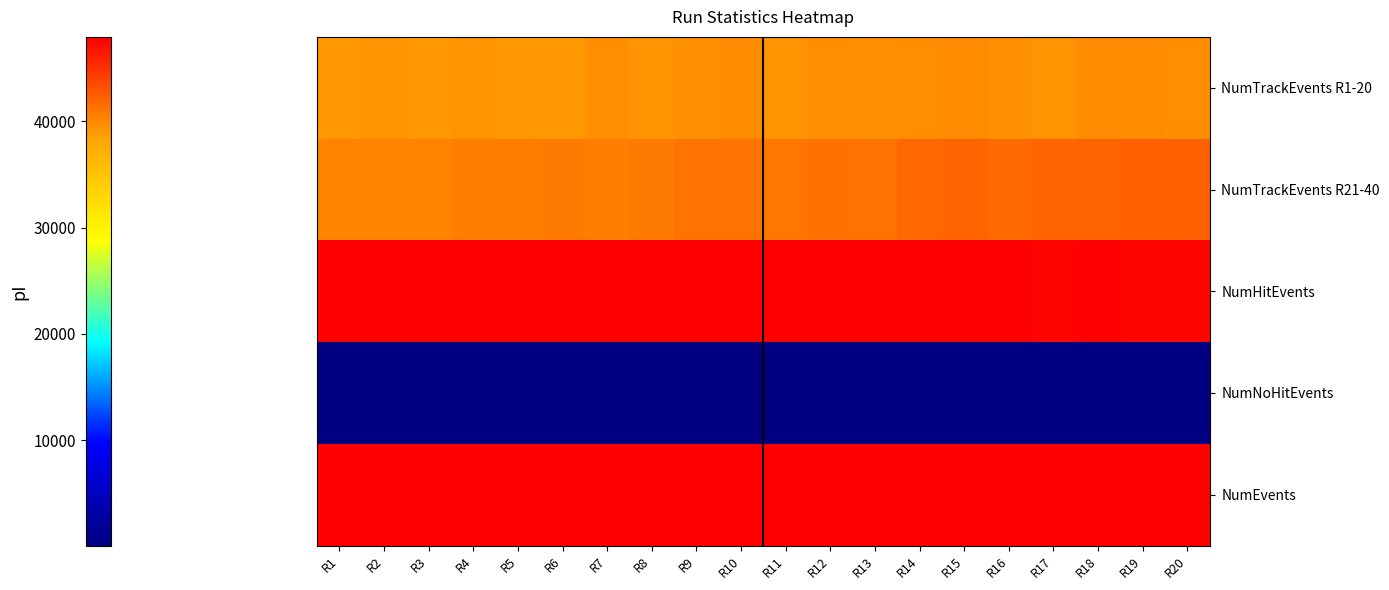

Rank the series by their maximum value, from lowest to highest.

NumNoHitEvents, NumTrackEvents R1-20, NumTrackEvents R21-40, NumHitEvents, NumEvents